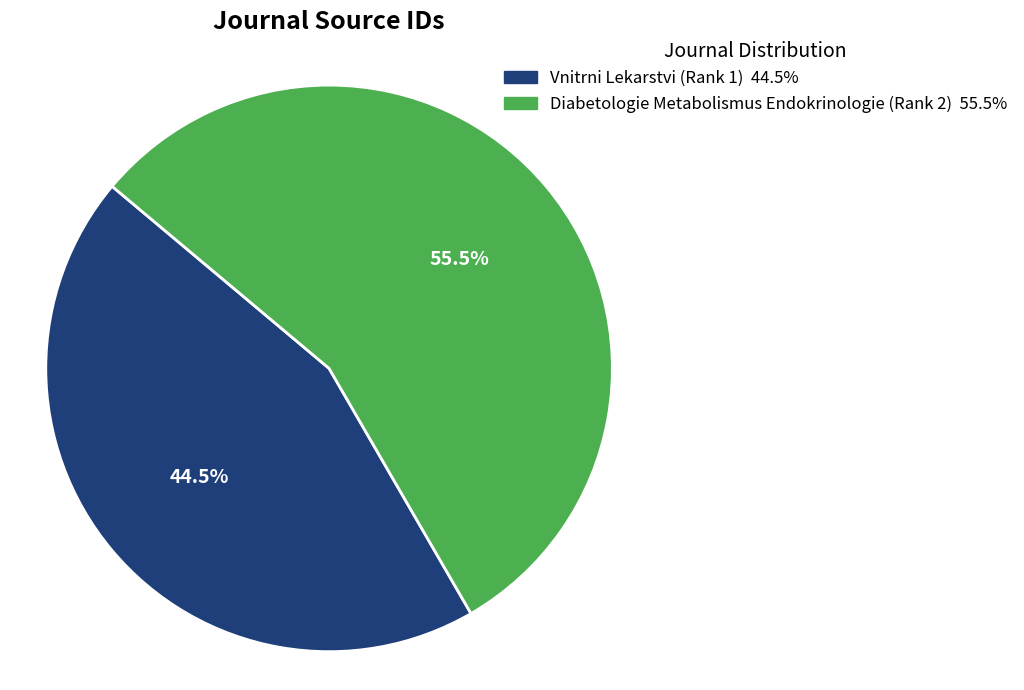

Is it true that Vnitrni Lekarstvi (Rank 1) is 37% of the pie?

False